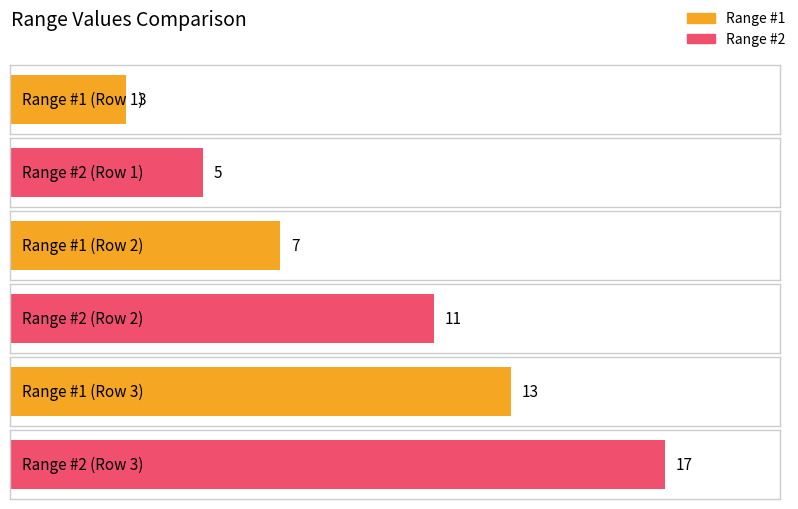

Between Row 1 and Row 3, which series saw the biggest shift?

Range #2